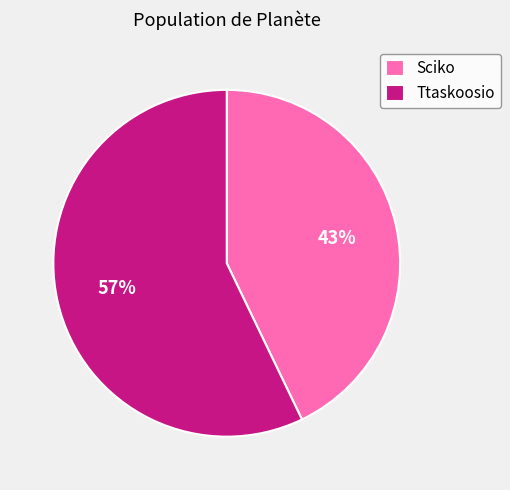

Which category accounts for the majority?

Ttaskoosio